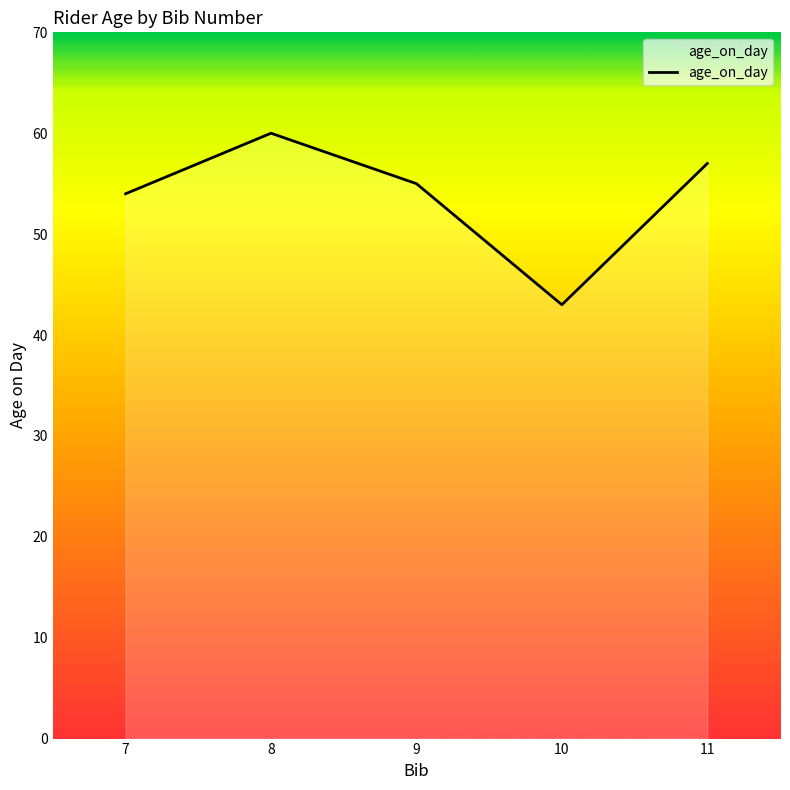

Does the chart have visible grid lines?

No